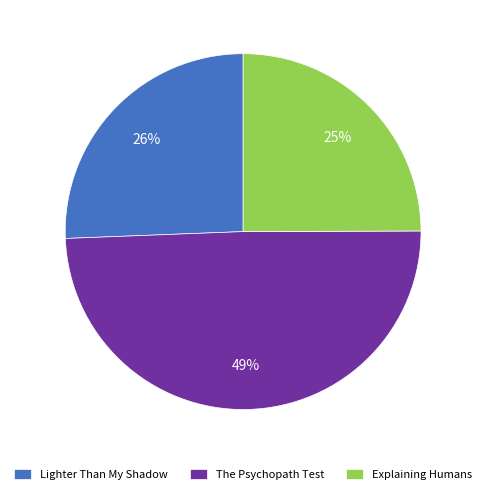

Is the sum of The Psychopath Test and Explaining Humans greater than half?

Yes